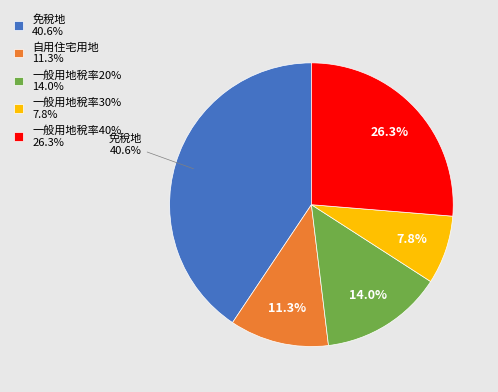

Count the number of slices in the pie.

5